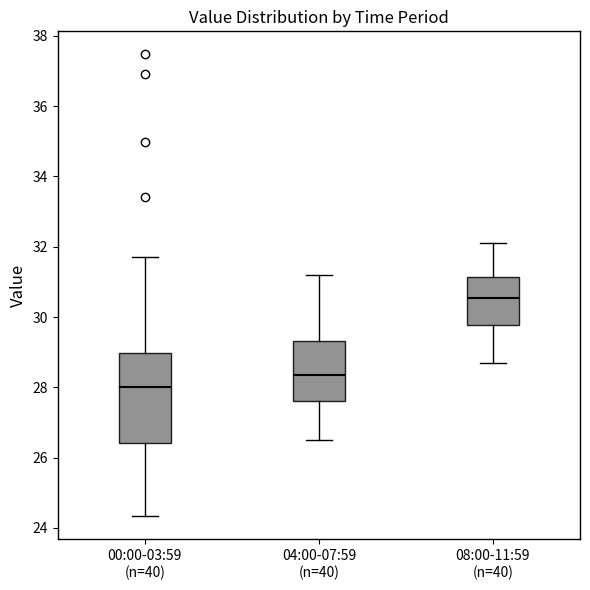

Which box is the tallest, from its lower edge to its upper edge?

00:00-03:59 (n=40)